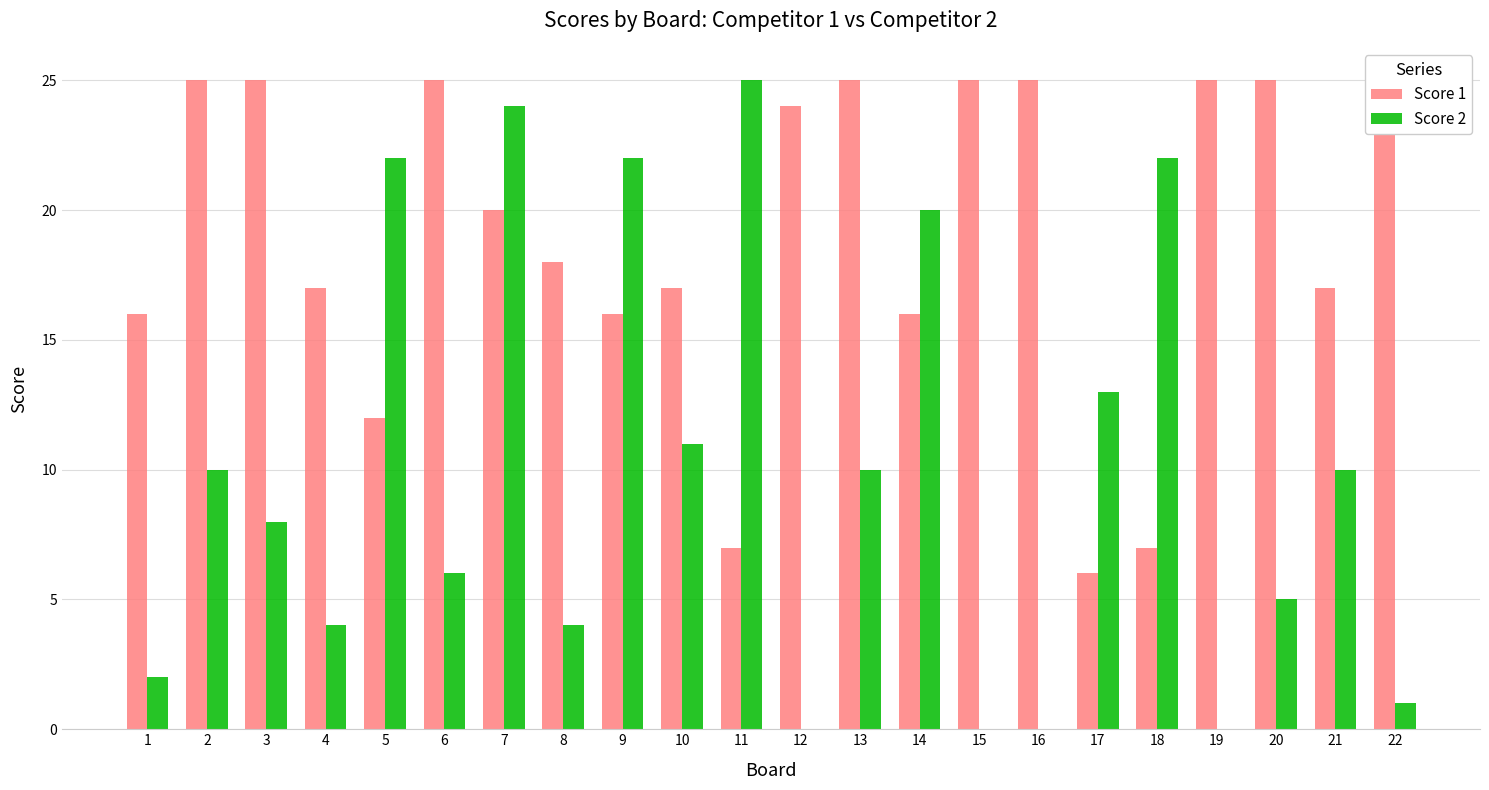

How many series are shown in this chart?

2